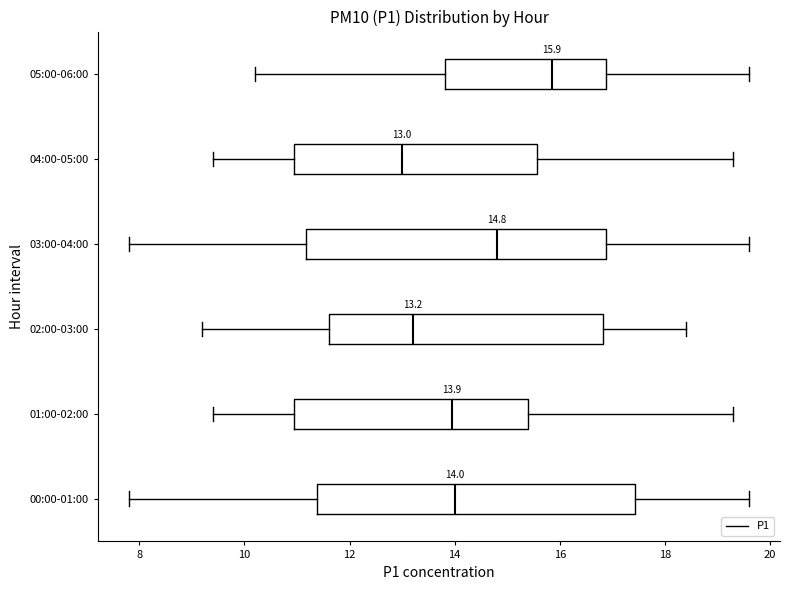

Which box has the furthest to the right median line?

05:00-06:00